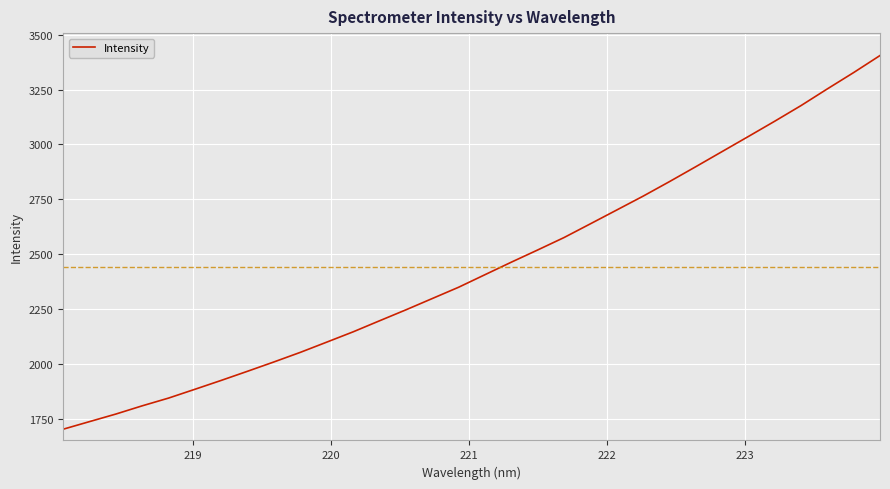

What is the maximum value shown in the chart?

3405.4